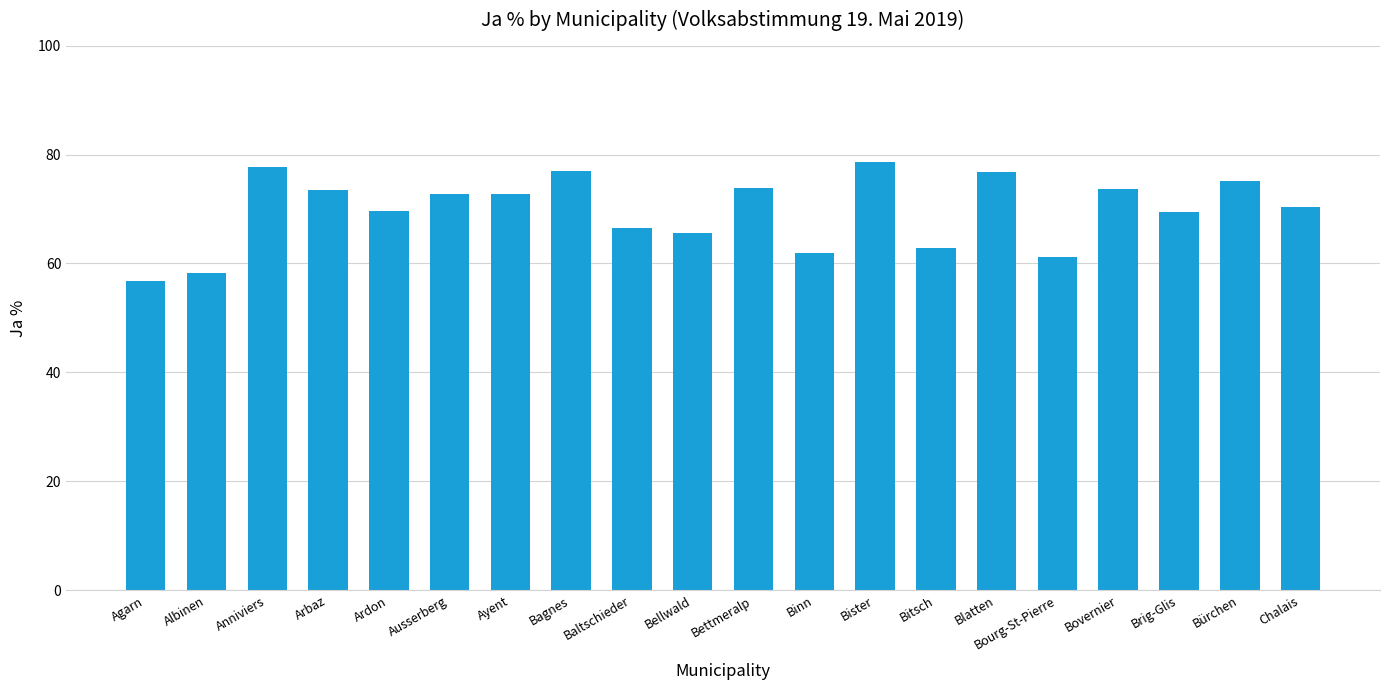

The chart shows a value of 72.7 at Ausserberg. True or false?

True